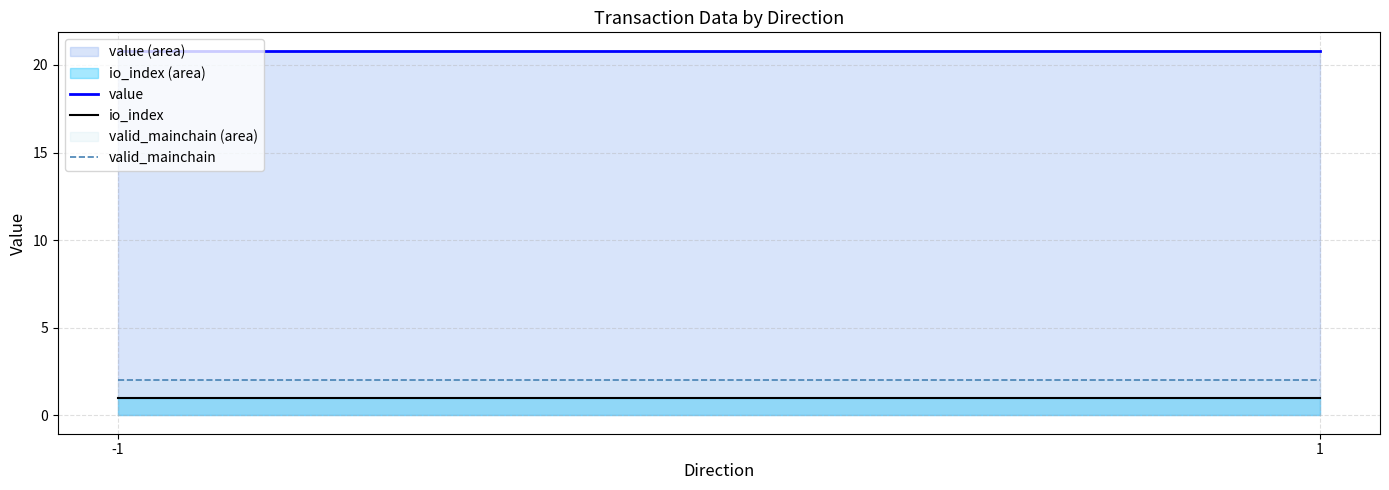

Rank the categories by value value from highest to lowest.

-1, 1